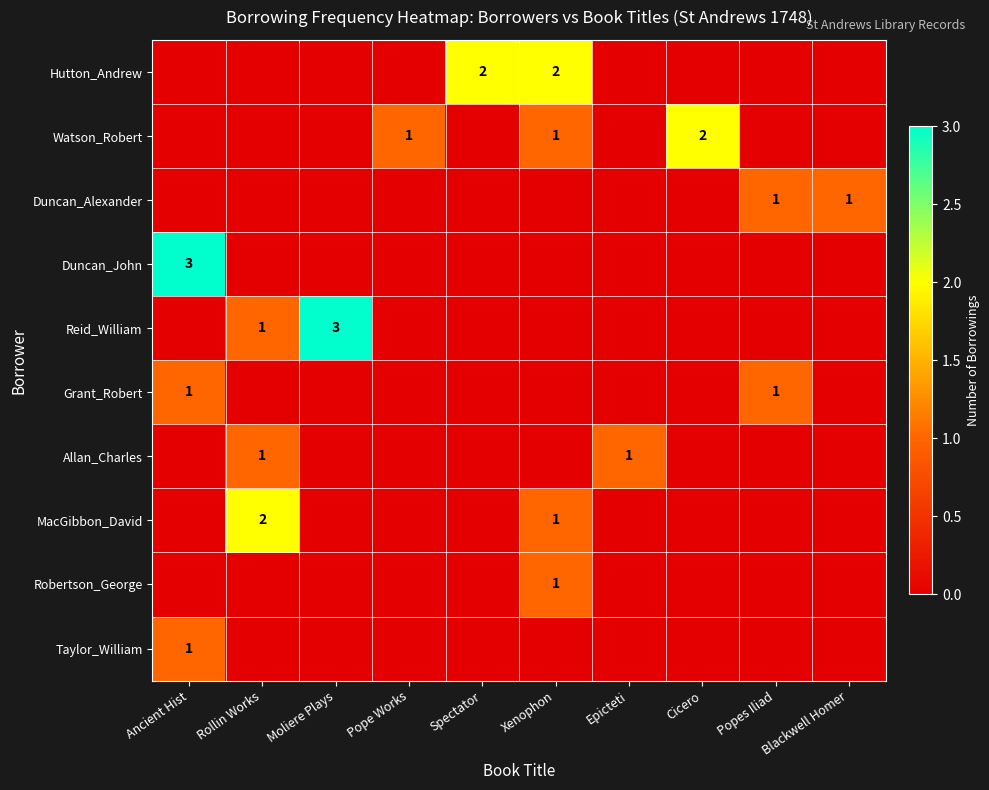

How many distinct data groups are displayed?

10